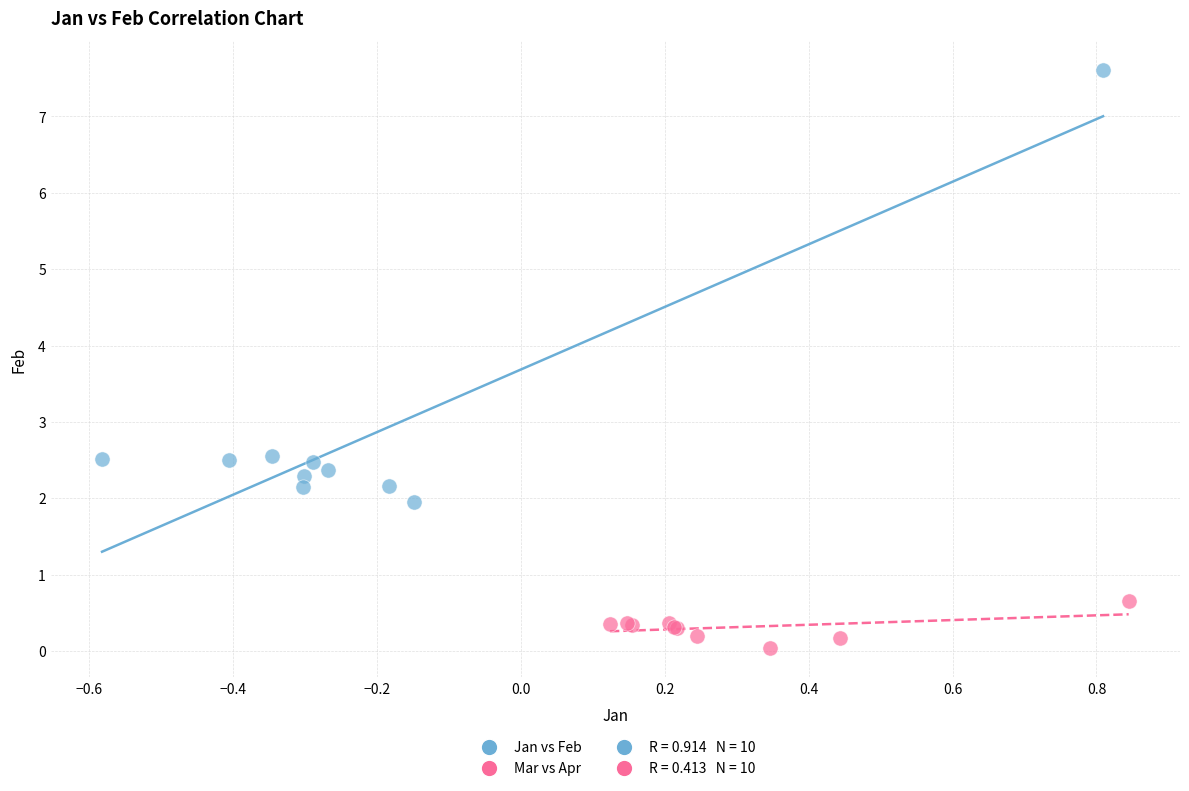

Which series reaches the minimum Y coordinate?

Mar vs Apr